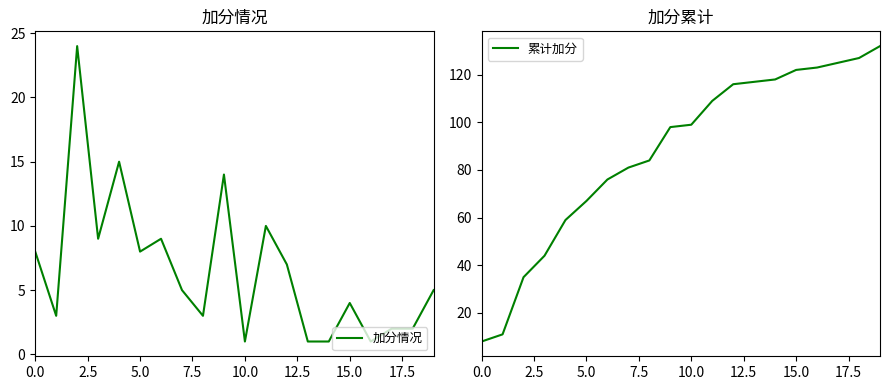

What value does the 加分情况 series have at 5.0, to the nearest 5?

10